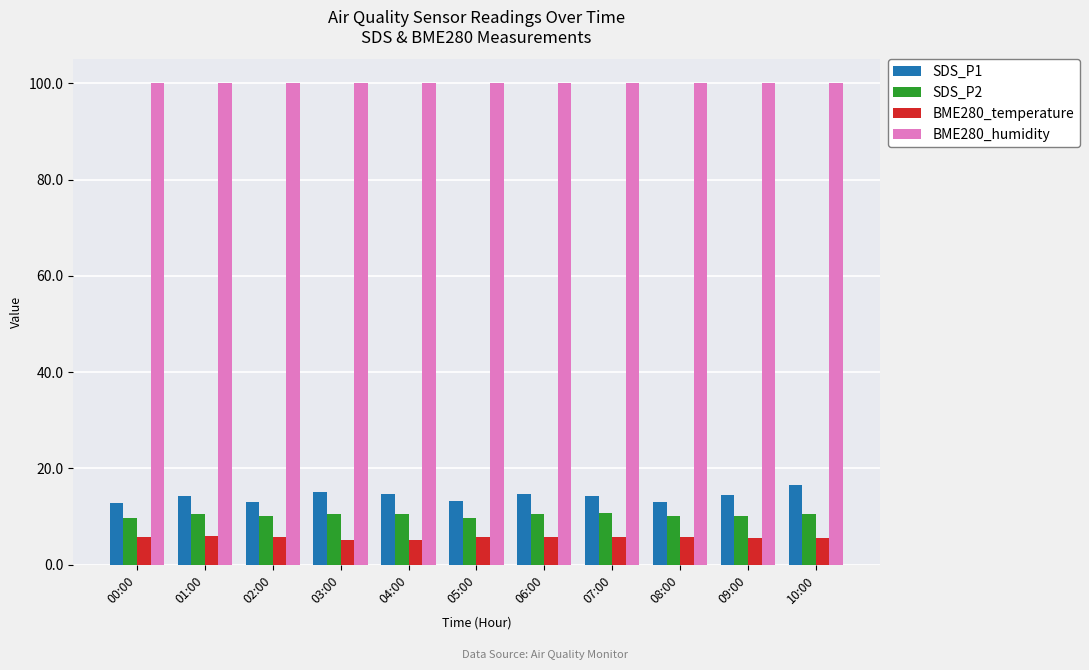

What is the sum of the BME280_humidity values at 09:00 and 08:00?

200.0